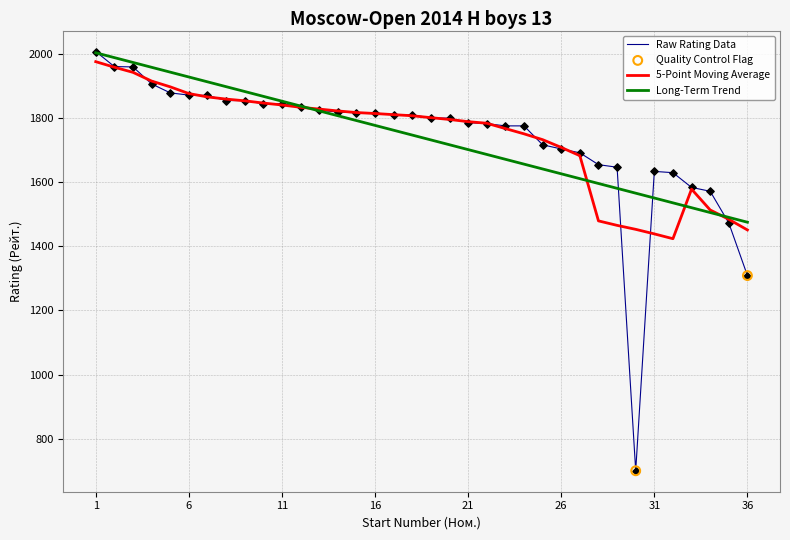

Which series has the widest spread of values?

Raw Rating Data